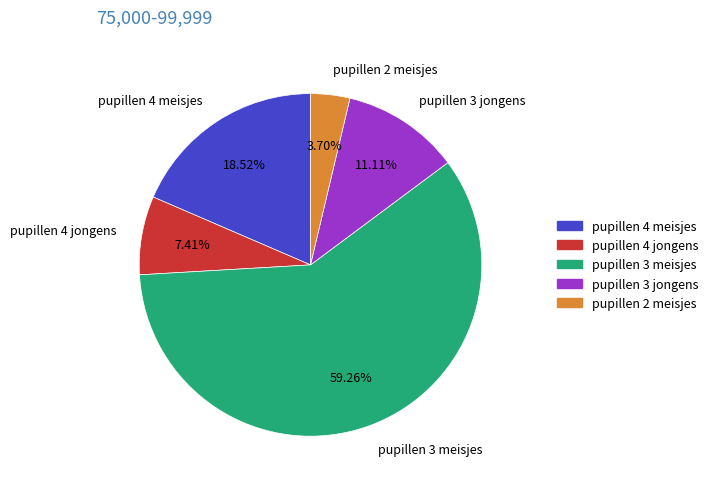

True or false: pupillen 2 meisjes accounts for 4% of the total.

True